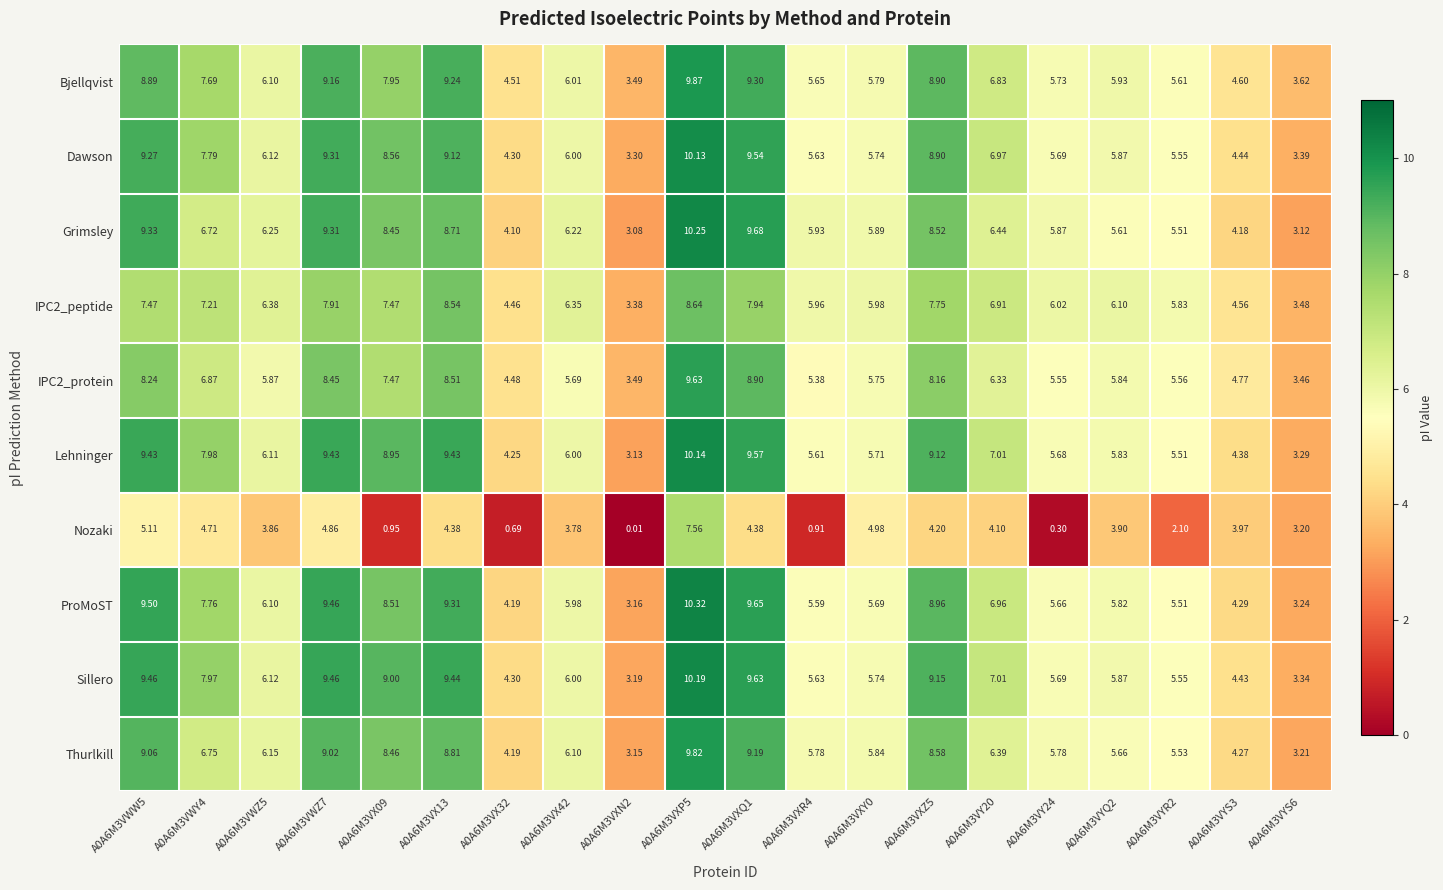

Which series has the largest total across all categories?

Sillero